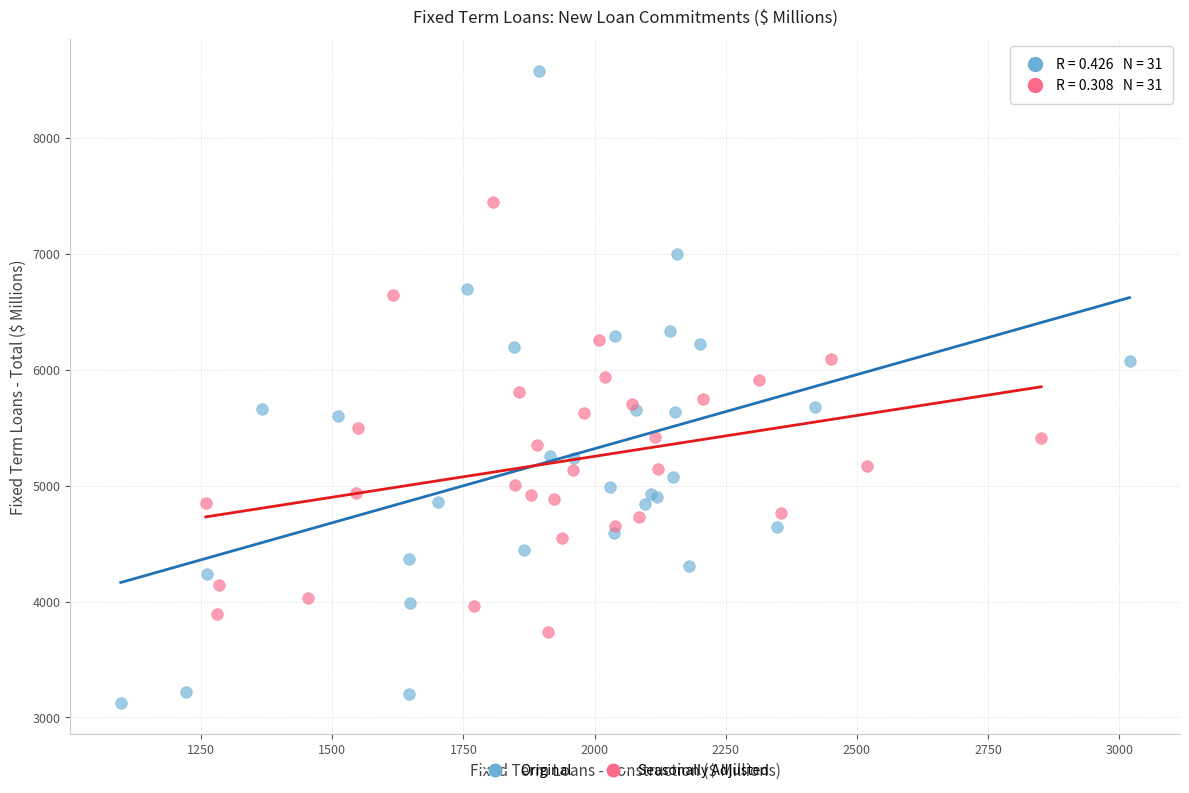

Which series contains the lowest Y value?

Original